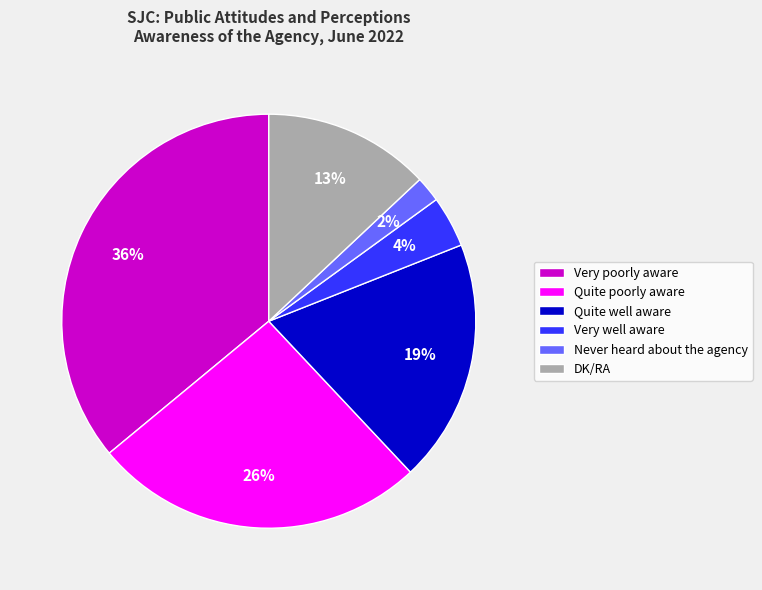

To the nearest percent, what portion does Quite well aware represent?

19%